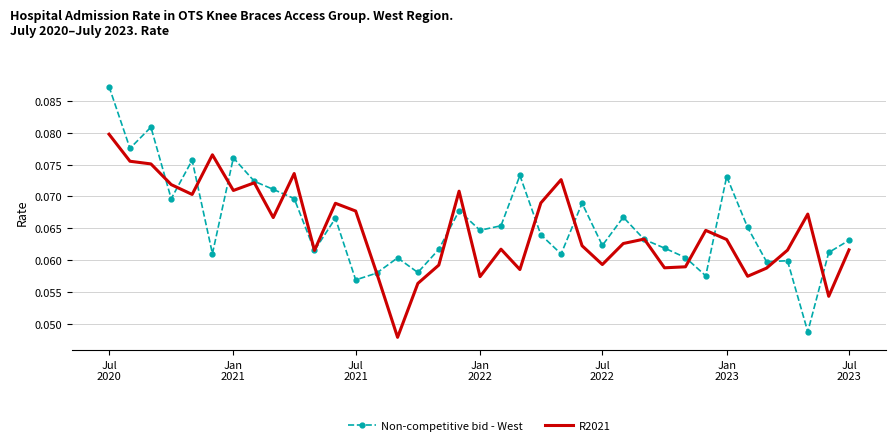

Which series has the largest range (max minus min)?

Non-competitive bid - West